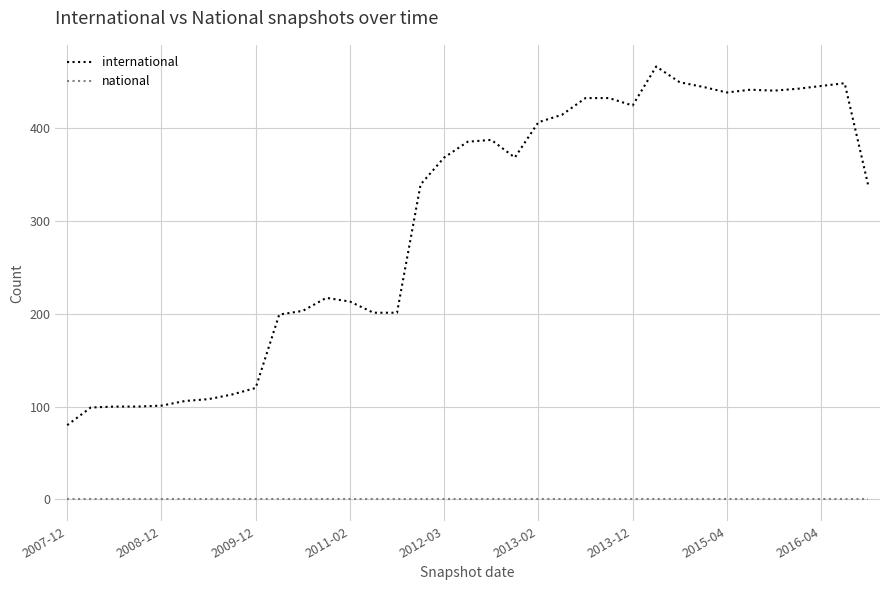

What is the minimum value for international?

80